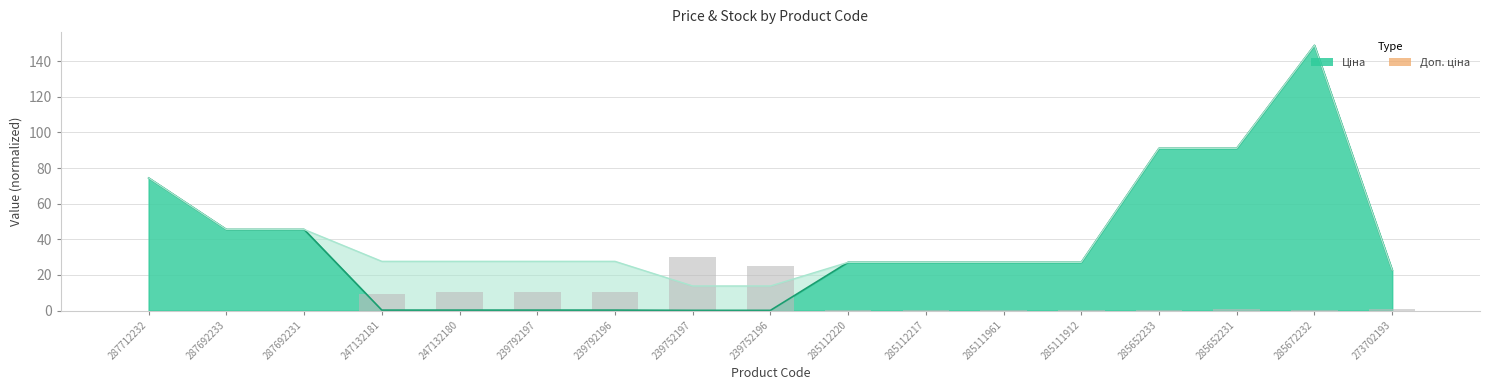

Reading left to right, transcribe all the data shown in this chart.

Ціна: 287712232=74.4	287692233=45.5	287692231=45.5	247132181=0.3	247132180=0.3	239792197=0.3	239792196=0.3	239752197=0.1	239752196=0.1	285112220=27.1	285112217=27.1	285111961=27.1	285111912=27.1	285652233=91.1	285652231=91.1	285672232=148.8	273702193=22.7
Доп. ціна: 287712232=74.4	287692233=45.5	287692231=45.5	247132181=27.6	247132180=27.6	239792197=27.6	239792196=27.6	239752197=13.8	239752196=13.8	285112220=27.1	285112217=27.1	285111961=27.1	285111912=27.1	285652233=91.1	285652231=91.1	285672232=148.8	273702193=22.7
Залишок: 287712232=0.0	287692233=0.0	287692231=0.0	247132181=9.2	247132180=10.3	239792197=10.5	239792196=10.3	239752197=30.0	239752196=24.8	285112220=0.6	285112217=0.6	285111961=0.6	285111912=0.5	285652233=0.5	285652231=0.9	285672232=0.6	273702193=0.7